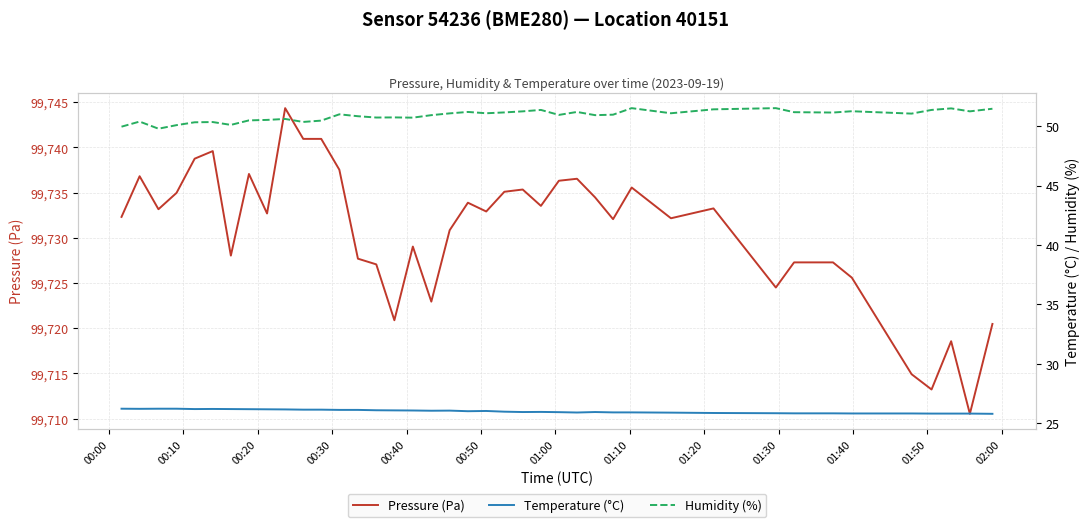

Does the chart have visible grid lines?

Yes